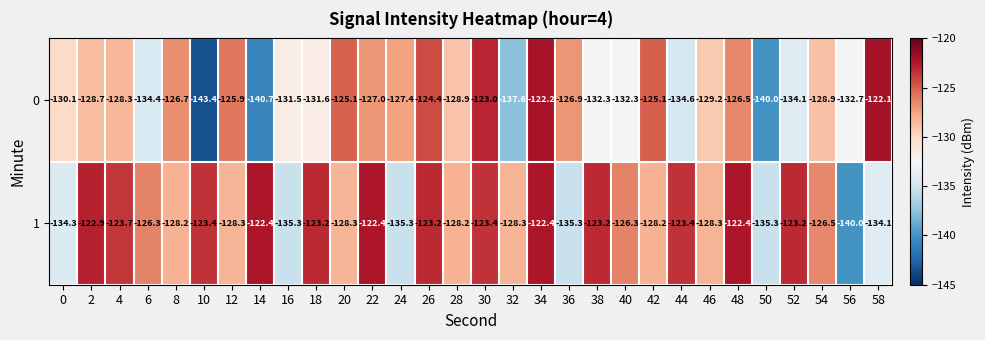

Rank the series by their average value, from lowest to highest.

0, 1